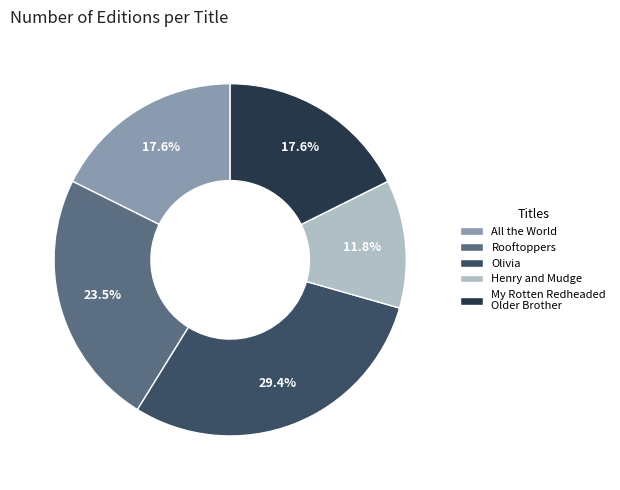

Which category has the smallest portion of the pie?

Henry and Mudge